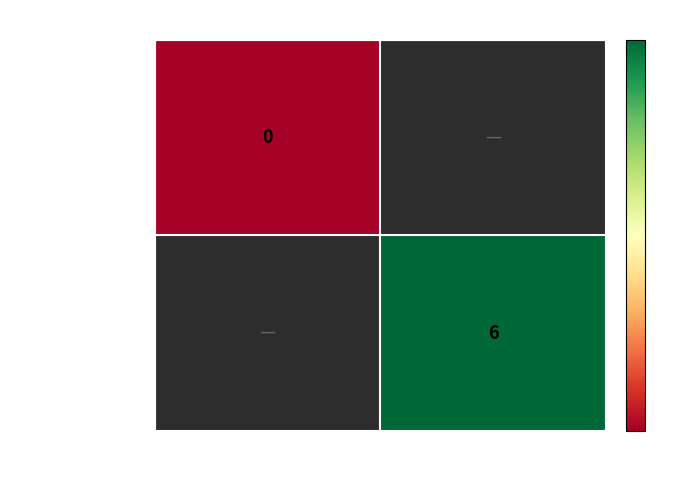

The value of 64b1880fec06... at 1 is 9. True or false?

False